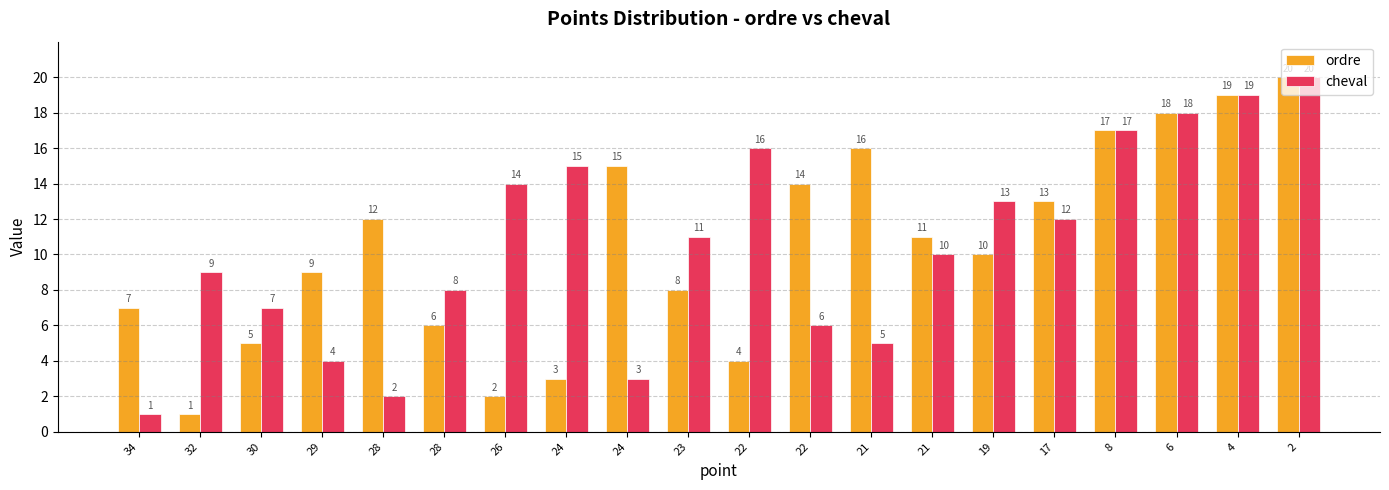

What are all the series names shown in the legend?

ordre, cheval